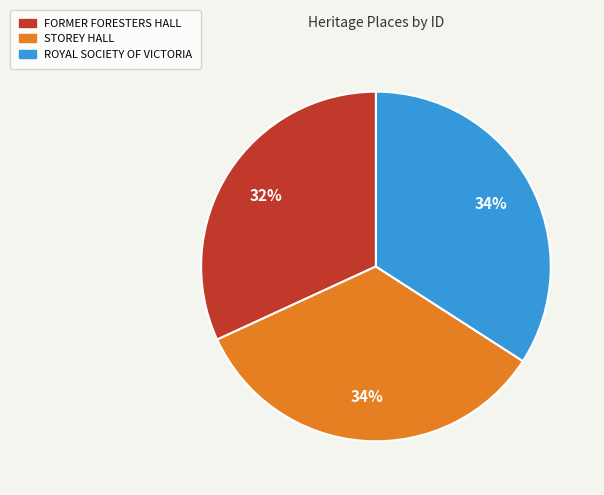

Which slice is the smallest?

FORMER FORESTERS HALL